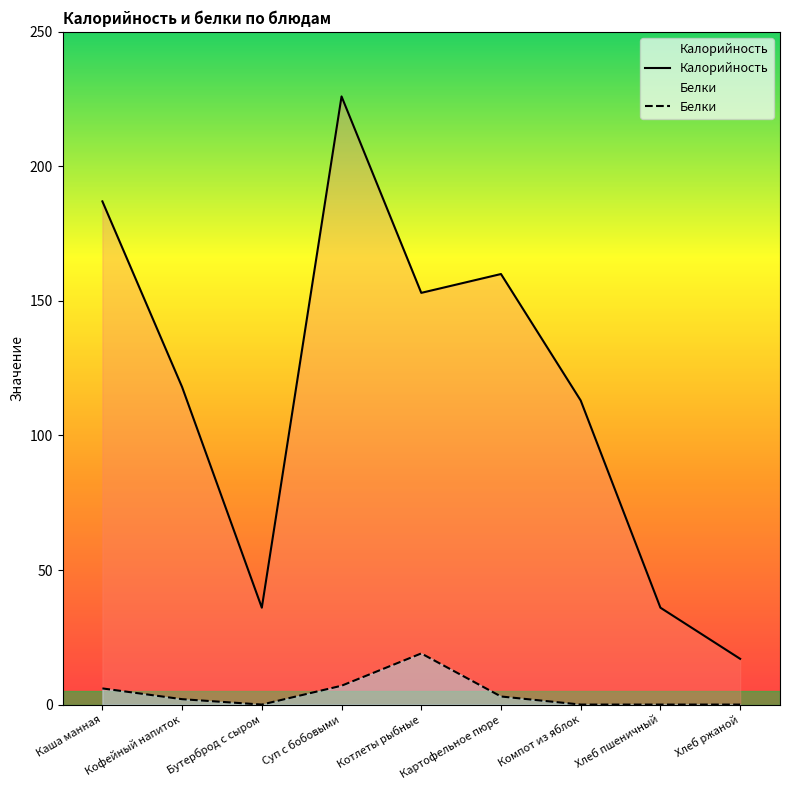

What is the difference between the highest and lowest values at Каша манная?

181